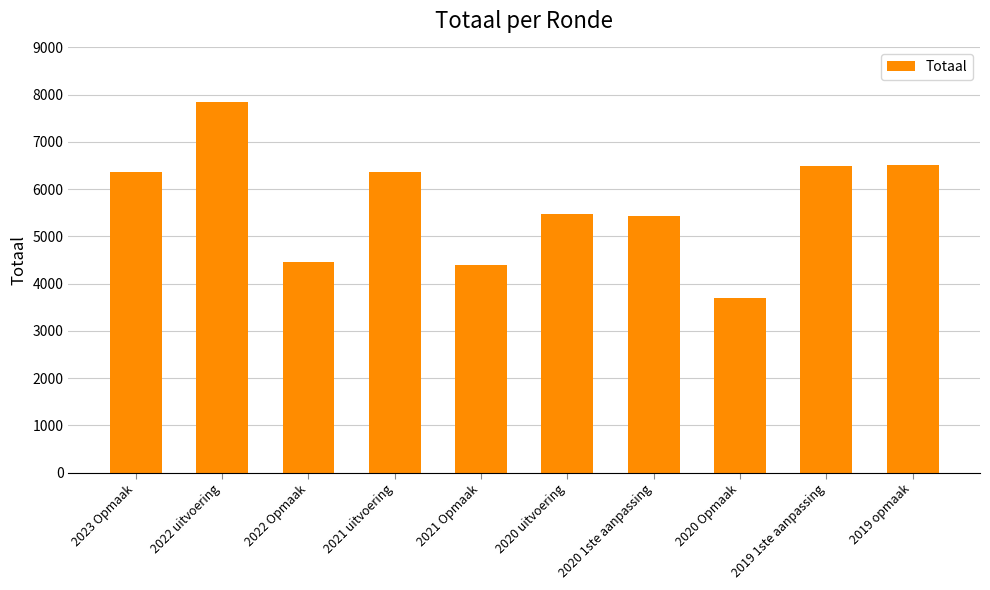

Which category has the highest value across all series?

2022 uitvoering